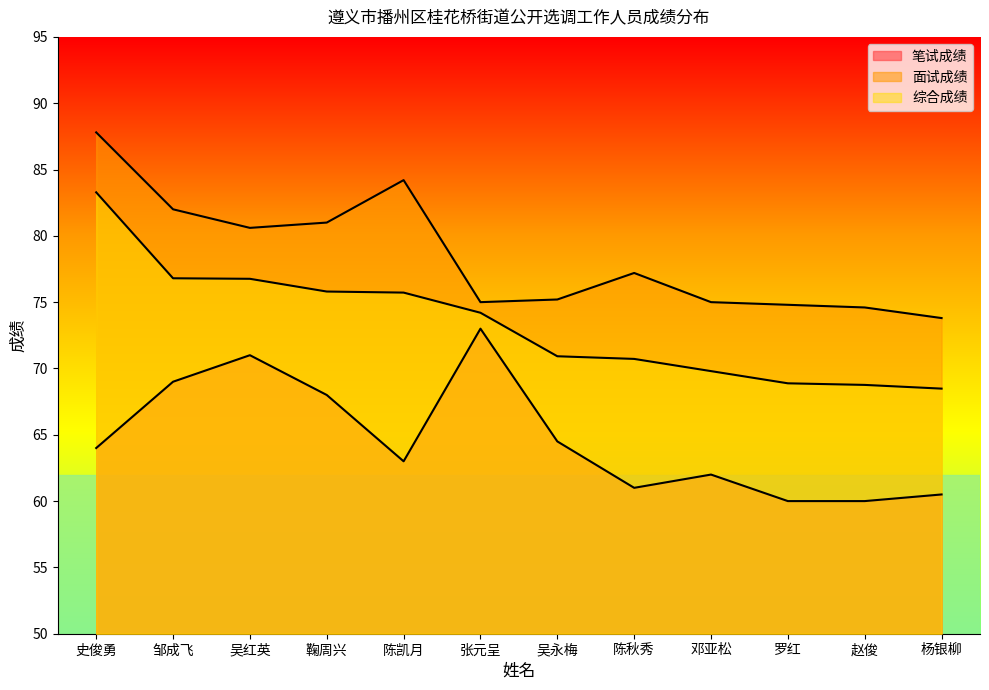

Between 陈凯月 and 陈秋秀, which is larger?

陈凯月